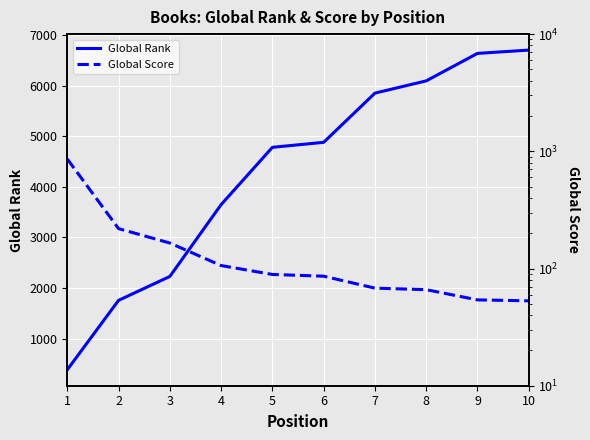

At which label does Global Score first exceed 89?

1